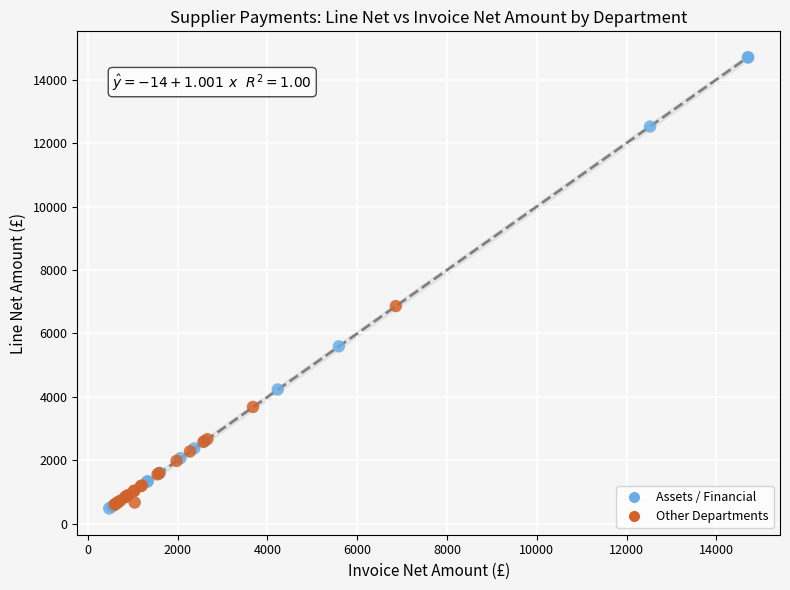

Which series reaches the maximum Y coordinate?

Assets / Financial